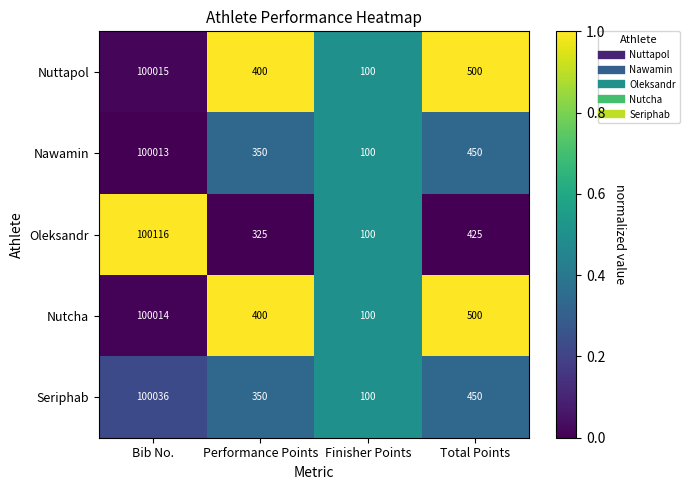

Which series has the largest total across all categories?

Nuttapol